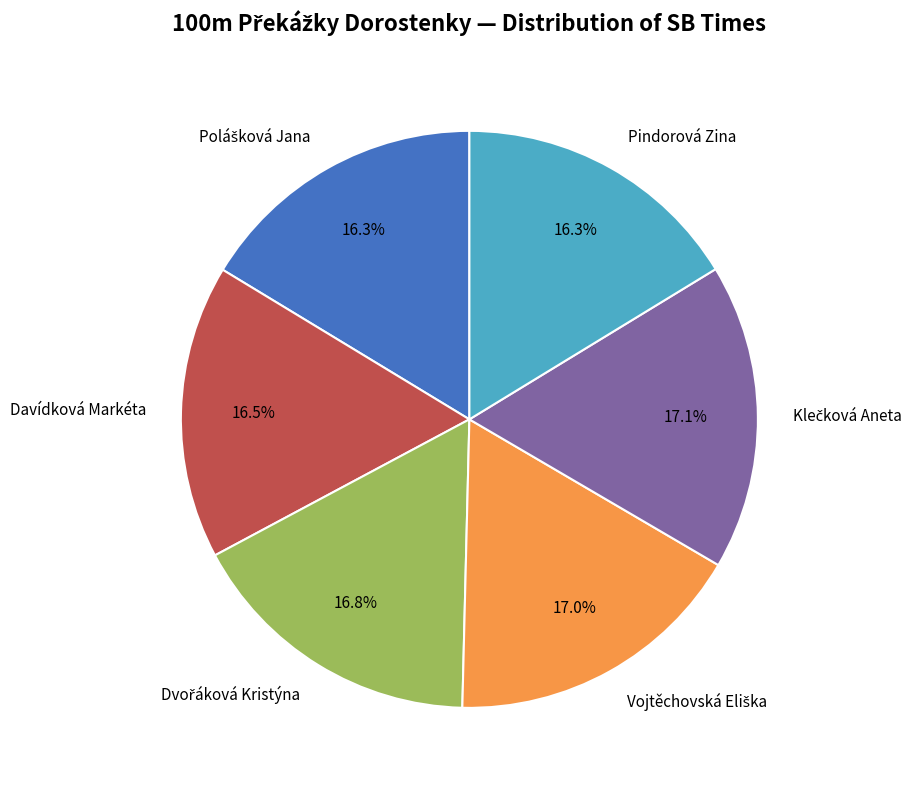

Is Davídková Markéta the majority of the pie?

No